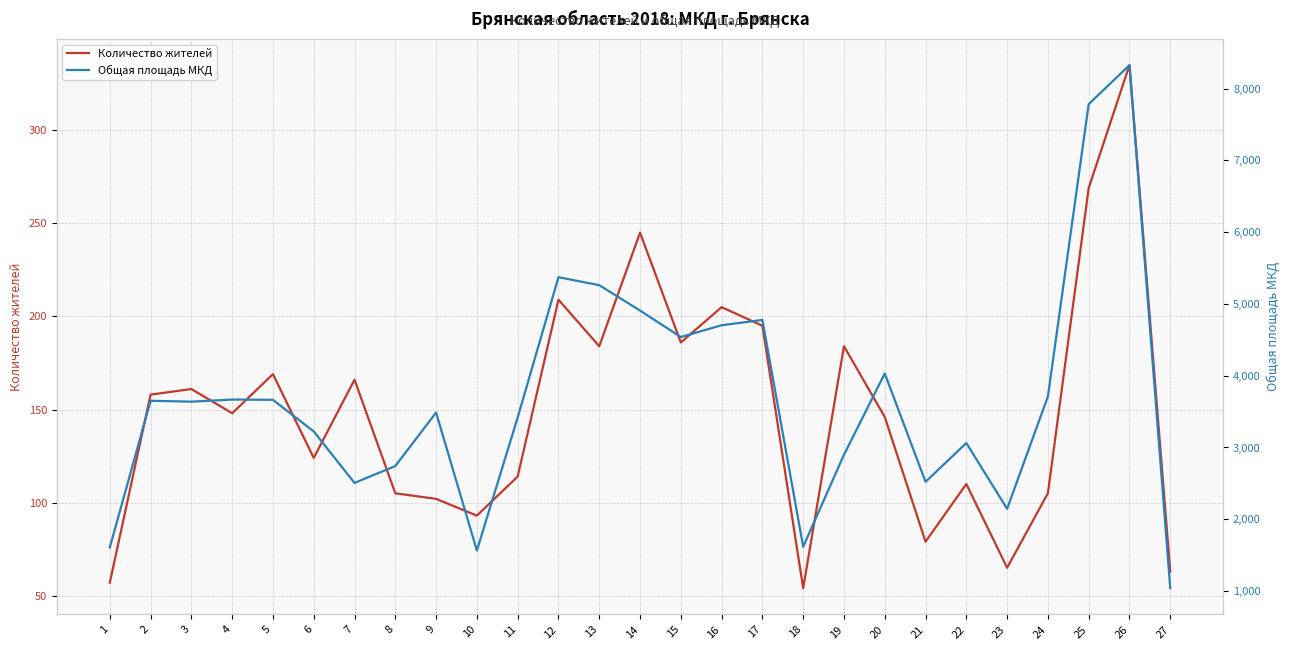

At 22, list the series in order from smallest to largest.

Количество жителей, Общая площадь МКД